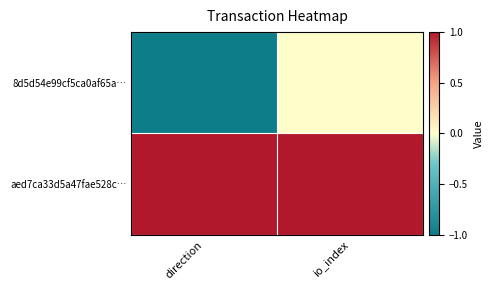

Between direction and io_index, which series saw the biggest shift?

8d5d54e99cf5ca0af65a…